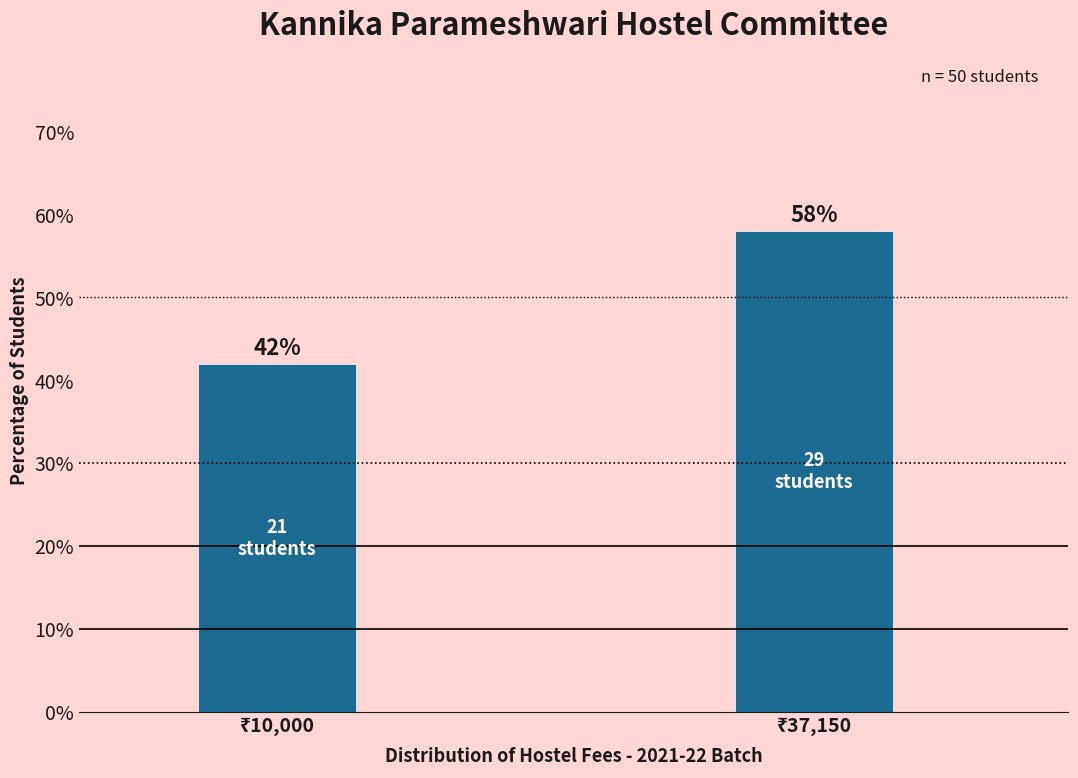

Reading left to right, what are all the values shown in this chart?

42.0	58.0